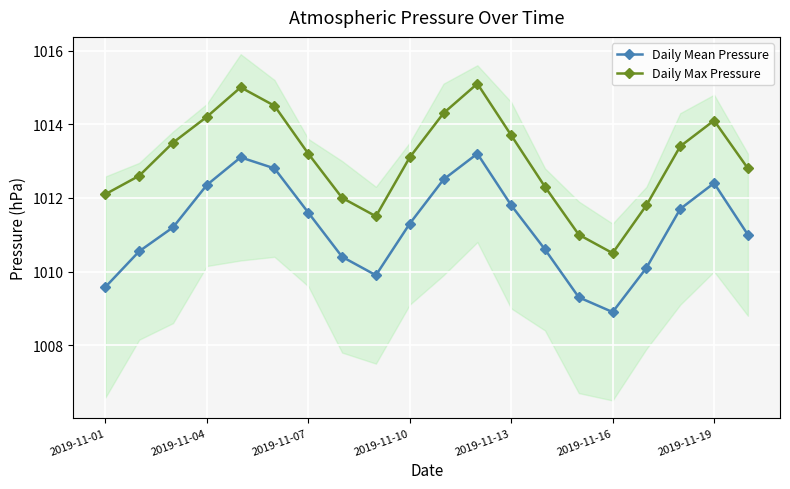

True or false: Daily Max Pressure has more than 2 interior local peaks.

True